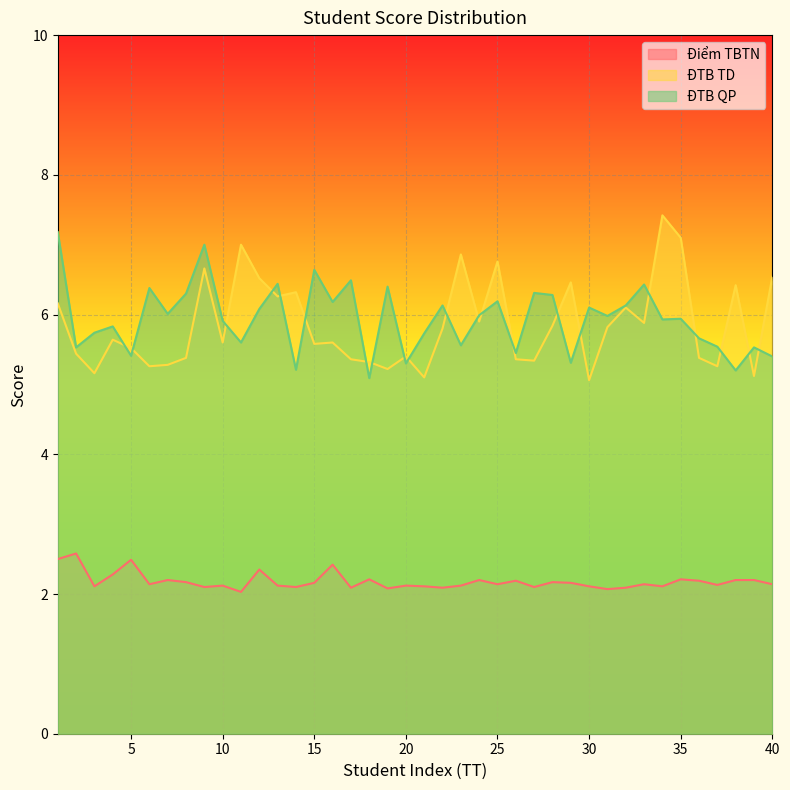

Where is Điểm TBTN nearest to the value 2?

11